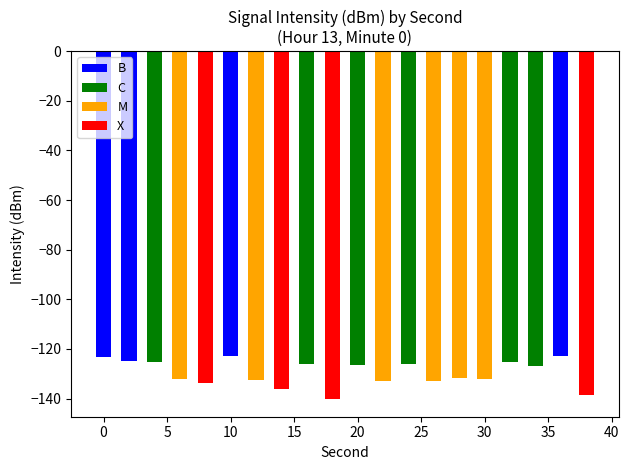

How many data points in X are less than 0?

4